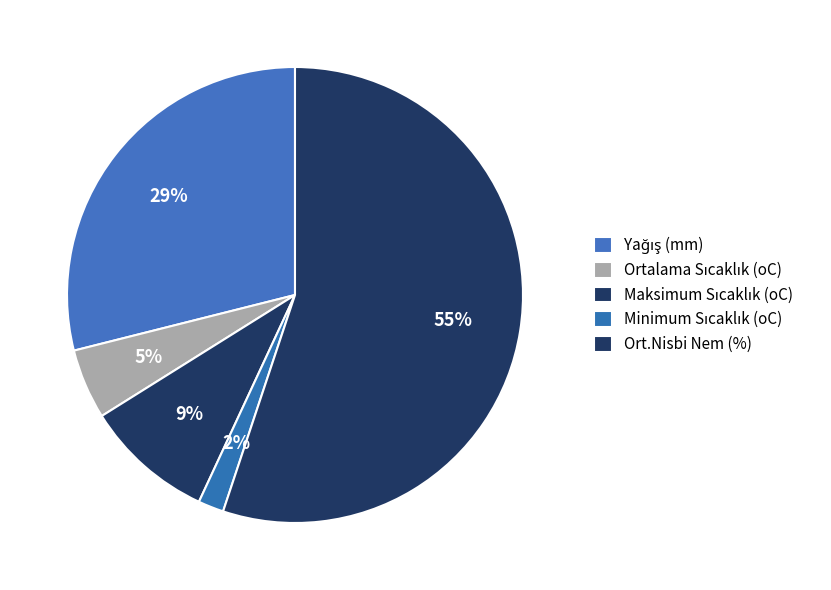

Rank the categories by value from highest to lowest.

Ort.Nisbi Nem (%), Yağış (mm), Maksimum Sıcaklık (oC), Ortalama Sıcaklık (oC), Minimum Sıcaklık (oC)